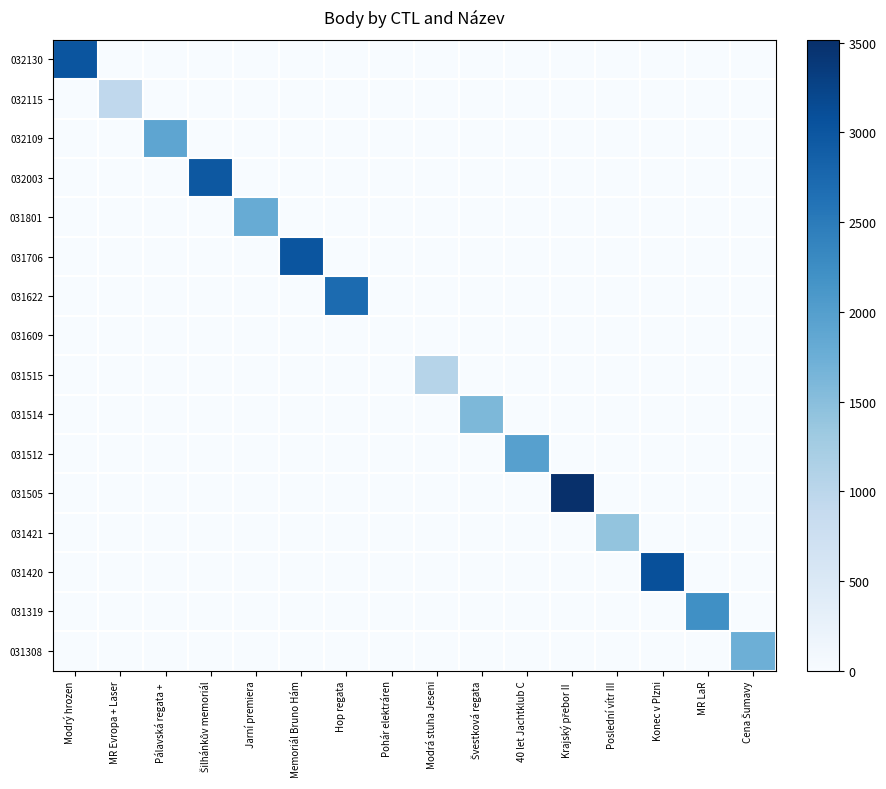

Which label corresponds to the largest value in the chart?

Krajský přebor II 